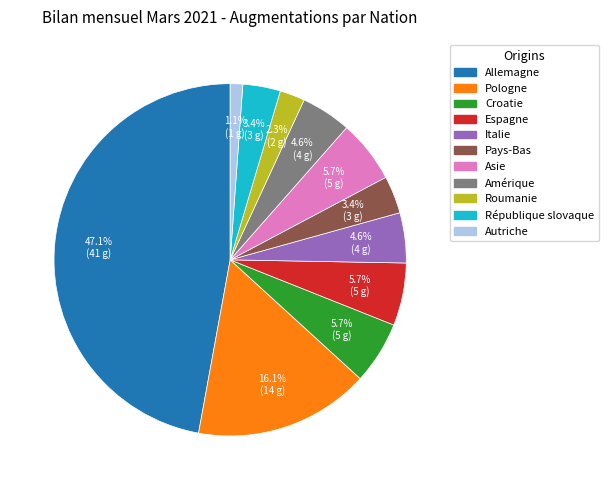

To the nearest percent, what is the difference between the Italie and Croatie slice percentages?

1%